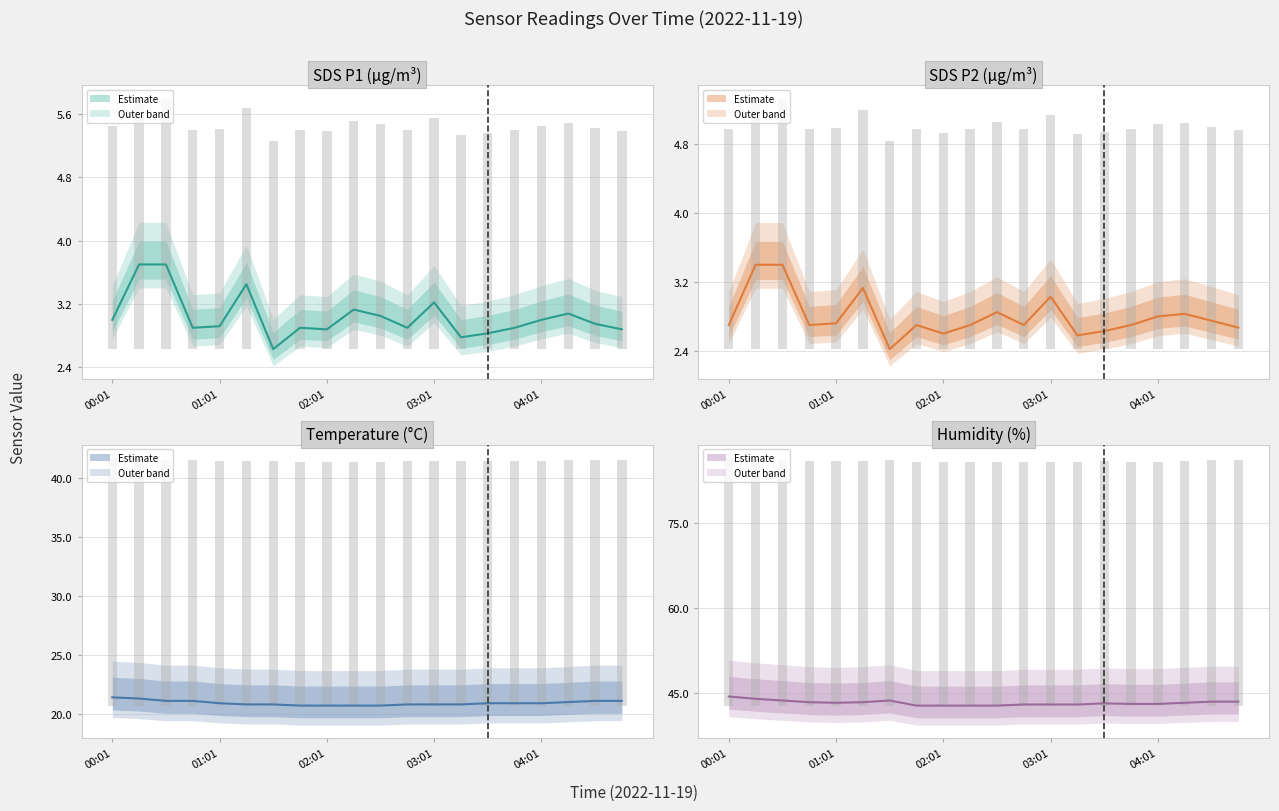

List the labels in order of Humidity value, largest first.

00:01, 00:16, 00:31, 01:31, 04:31, 04:46, 00:46, 01:16, 01:01, 04:16, 03:31, 03:46, 04:01, 02:46, 03:01, 03:16, 01:46, 02:01, 02:16, 02:31